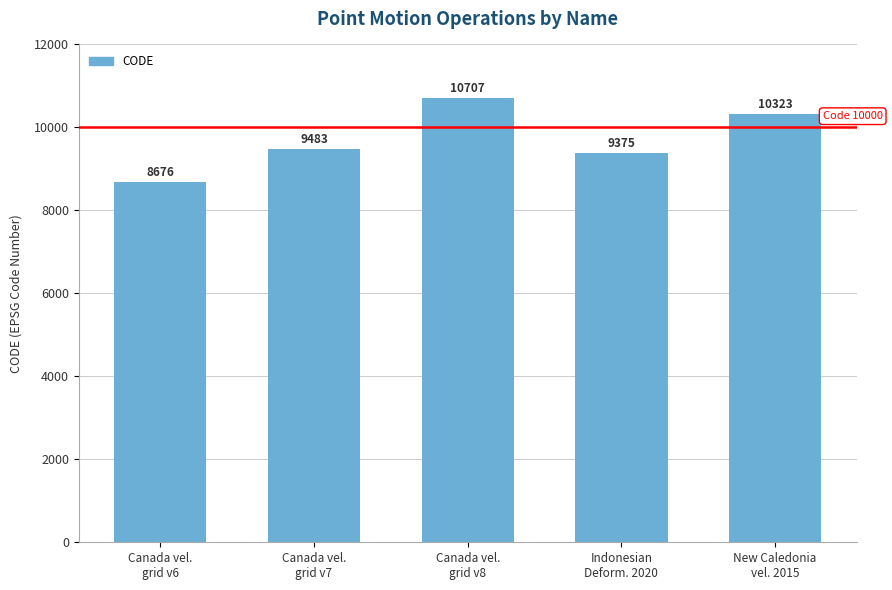

Rank the categories by value from lowest to highest.

Canada vel.
grid v6, Indonesian
Deform. 2020, Canada vel.
grid v7, New Caledonia
vel. 2015, Canada vel.
grid v8